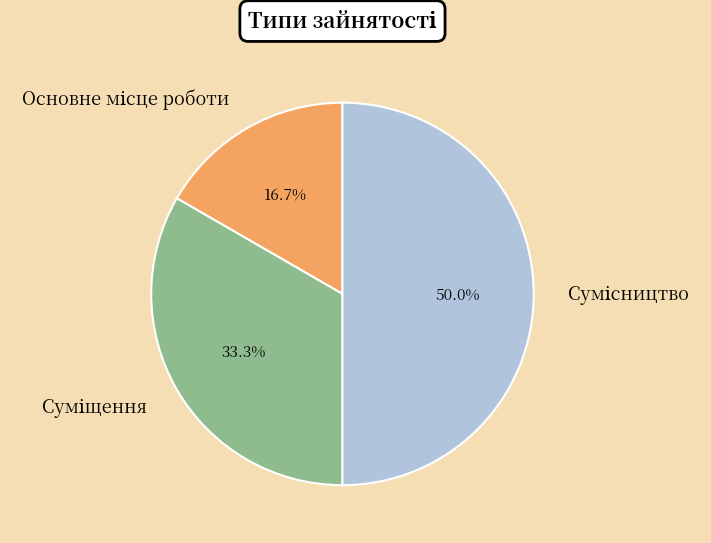

Rank the categories by value from highest to lowest.

Сумісництво, Суміщення, Основне місце роботи